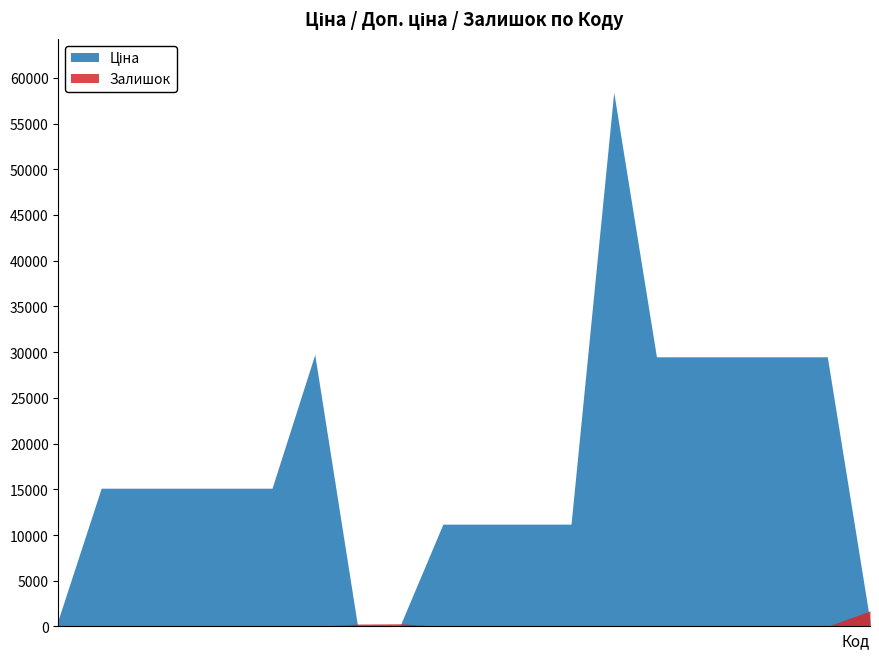

What is the highest value of the Залишок series?

1696.0